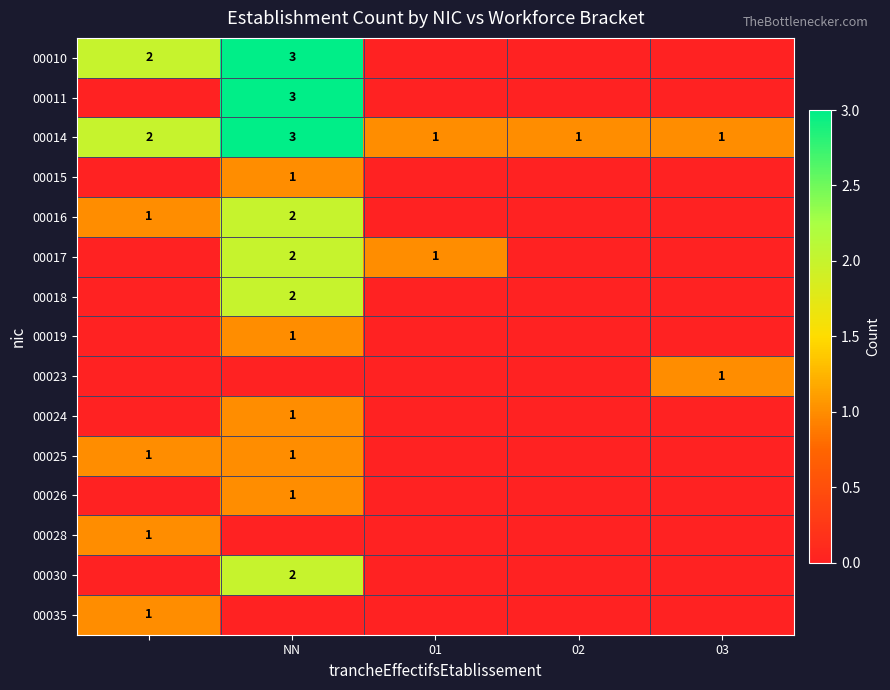

The value of 00010 at NN is 3. True or false?

True